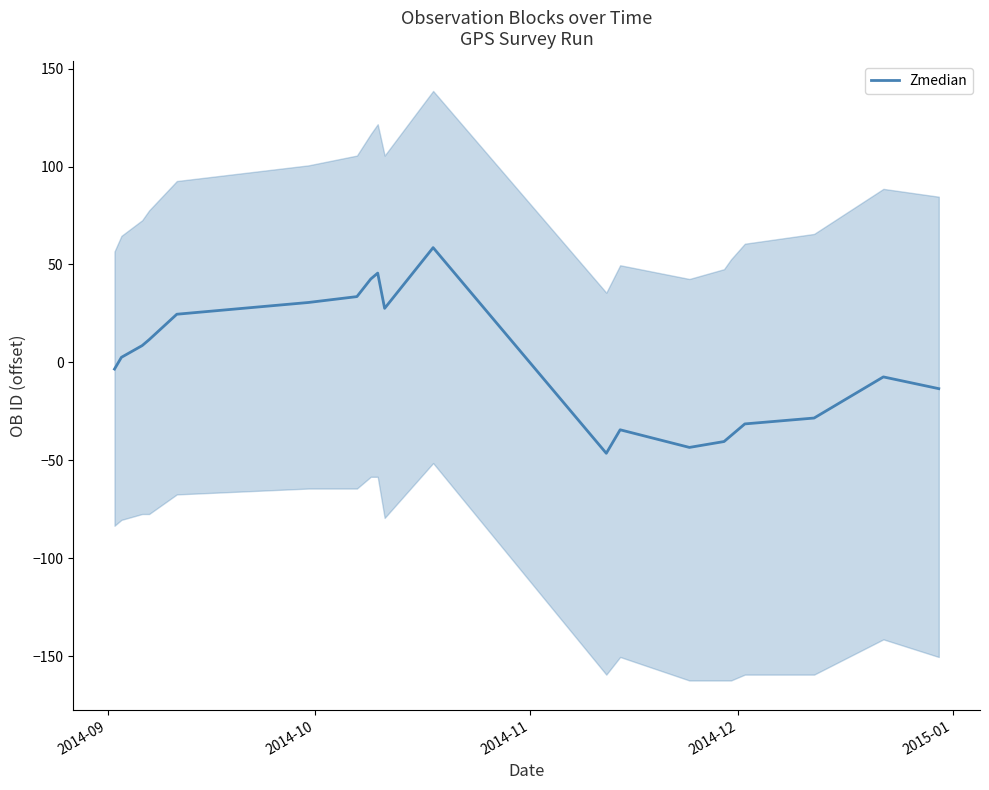

What is the minimum value for Zmedian?

-46.4